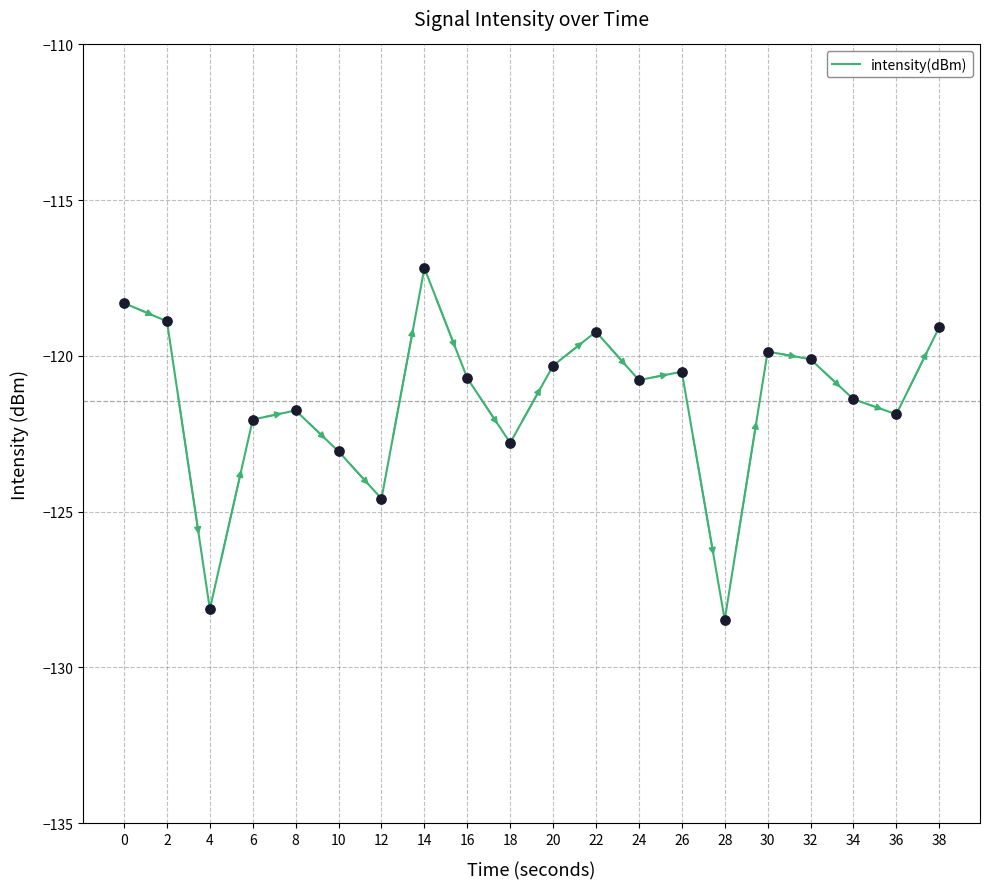

What is the change in value from 12 to 24?

+3.8